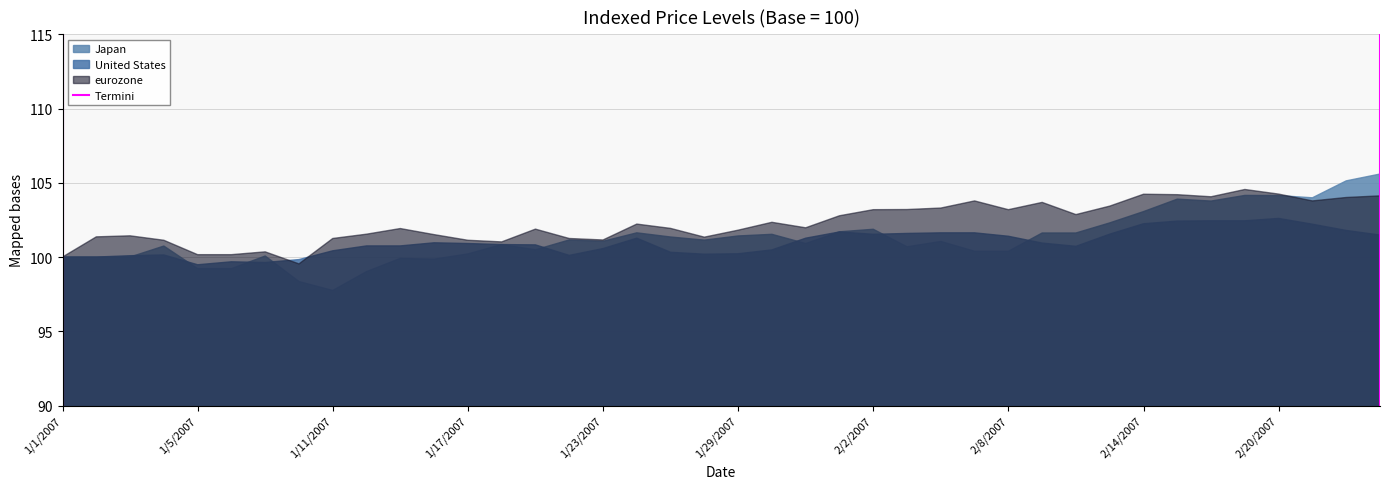

Which series has the largest range (max minus min)?

Japan